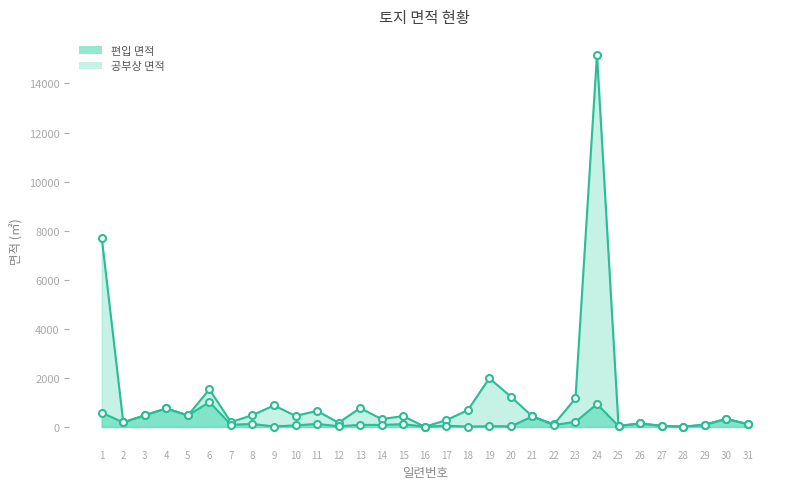

Which category has the highest value in the 편입 면적 series?

6